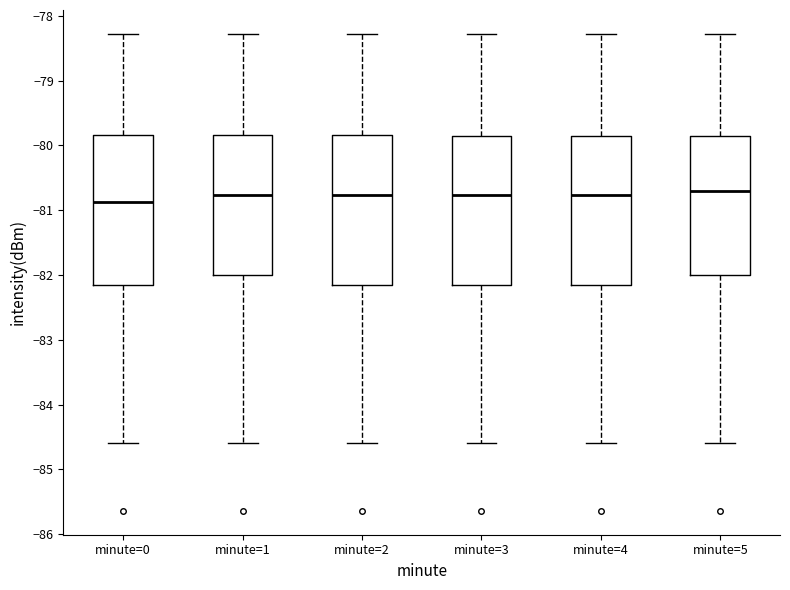

Reading left to right, transcribe this box plot: for each box, give where its median line is, the range the box spans, and where its two whiskers end, as read against the y-axis. The values are not printed on the chart, so give them approximately, as read against the axis.

minute=0: median -80.9, box -82.1 to -79.8, whiskers -84.6 to -78.3
minute=1: median -80.8, box -82.0 to -79.8, whiskers -84.6 to -78.3
minute=2: median -80.8, box -82.1 to -79.8, whiskers -84.6 to -78.3
minute=3: median -80.8, box -82.1 to -79.9, whiskers -84.6 to -78.3
minute=4: median -80.8, box -82.1 to -79.9, whiskers -84.6 to -78.3
minute=5: median -80.7, box -82.0 to -79.9, whiskers -84.6 to -78.3